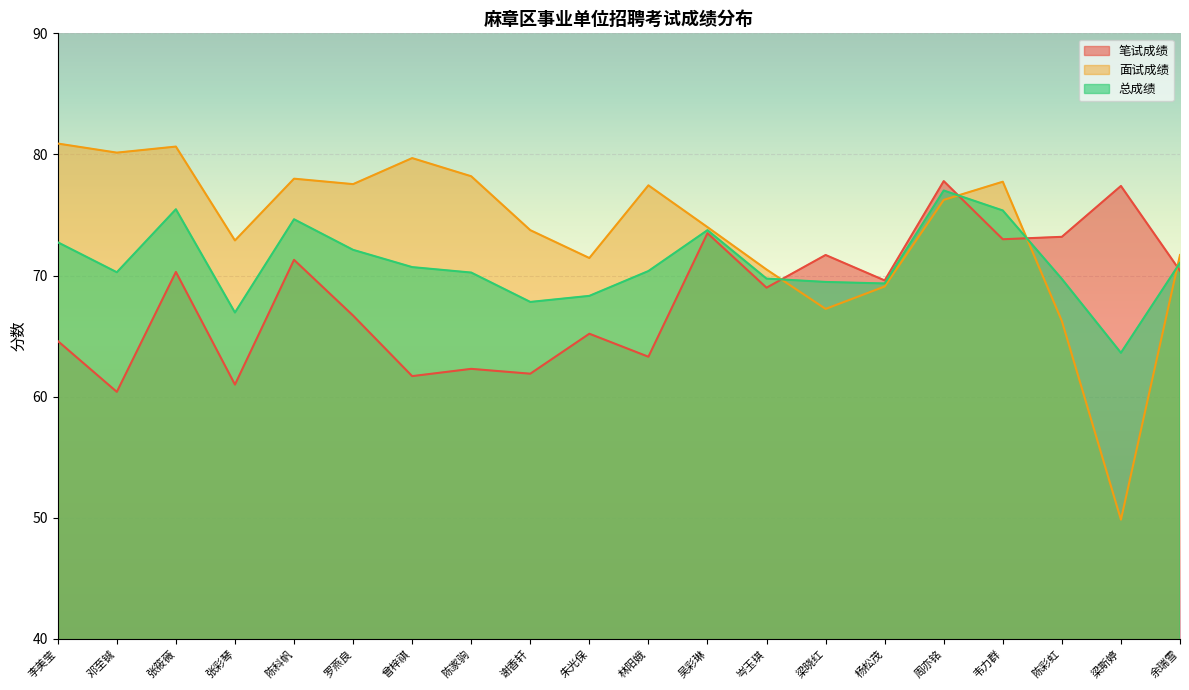

Reading right to left, extract all data points from this chart.

笔试成绩: 余瑞雪=70.4	梁斯婷=77.4	陈彩虹=73.2	韦力群=73.0	周亦铭=77.8	杨松茂=69.6	梁晓红=71.7	岑玉琪=69.0	吴彩琳=73.5	林阳娥=63.3	朱光保=65.2	谢香轩=61.9	陈家驹=62.3	曾梓祺=61.7	罗燕良=66.7	陈科帆=71.3	张彩琴=61.0	张筱薇=70.3	邓至铖=60.4	李美莹=64.6
面试成绩: 余瑞雪=71.7	梁斯婷=49.9	陈彩虹=66.2	韦力群=77.8	周亦铭=76.2	杨松茂=69.1	梁晓红=67.2	岑玉琪=70.5	吴彩琳=74.0	林阳娥=77.5	朱光保=71.5	谢香轩=73.8	陈家驹=78.2	曾梓祺=79.7	罗燕良=77.5	陈科帆=78.0	张彩琴=72.9	张筱薇=80.7	邓至铖=80.2	李美莹=80.9
总成绩: 余瑞雪=71.0	梁斯婷=63.6	陈彩虹=69.7	韦力群=75.4	周亦铭=77.0	杨松茂=69.3	梁晓红=69.5	岑玉琪=69.8	吴彩琳=73.8	林阳娥=70.4	朱光保=68.3	谢香轩=67.8	陈家驹=70.2	曾梓祺=70.7	罗燕良=72.1	陈科帆=74.7	张彩琴=67.0	张筱薇=75.5	邓至铖=70.3	李美莹=72.8